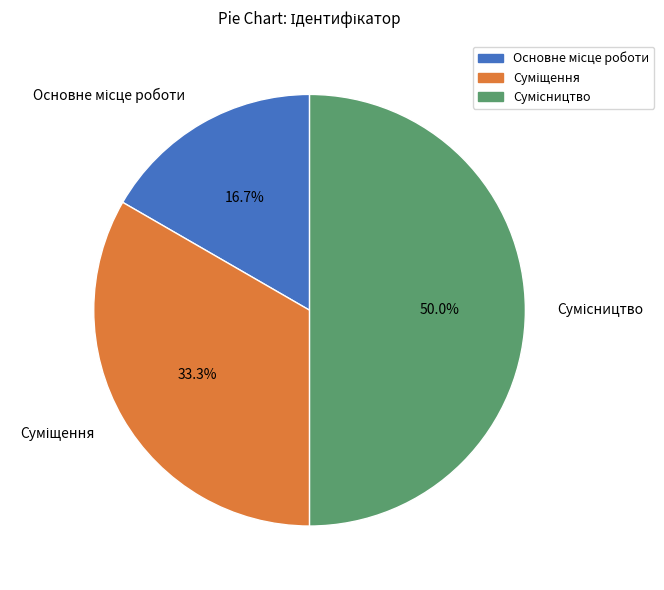

How many segments does this pie chart have?

3